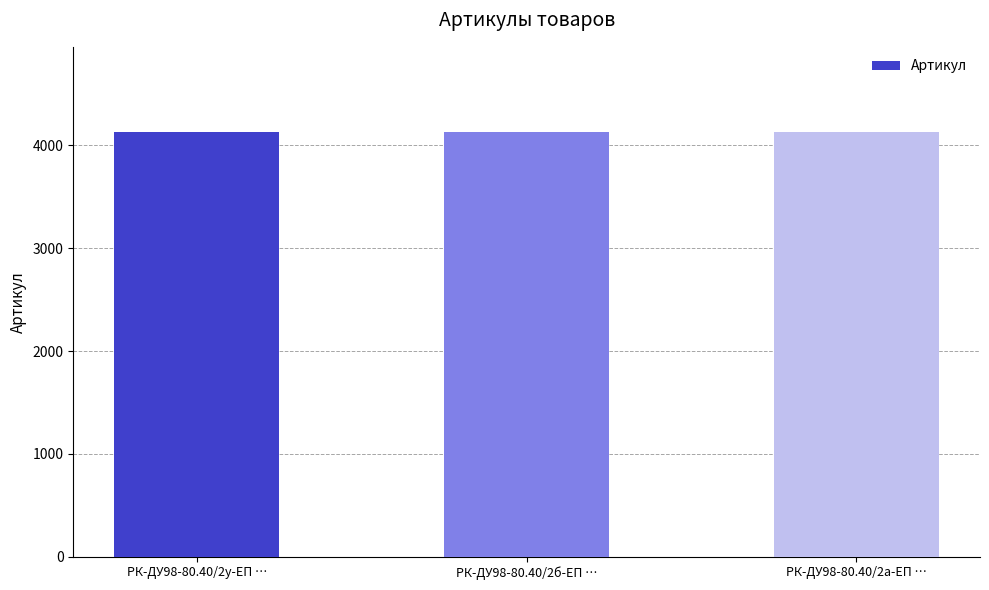

True or false: the data shows 4133 at РК-ДУ98-80.40/2у-ЕП ….

True